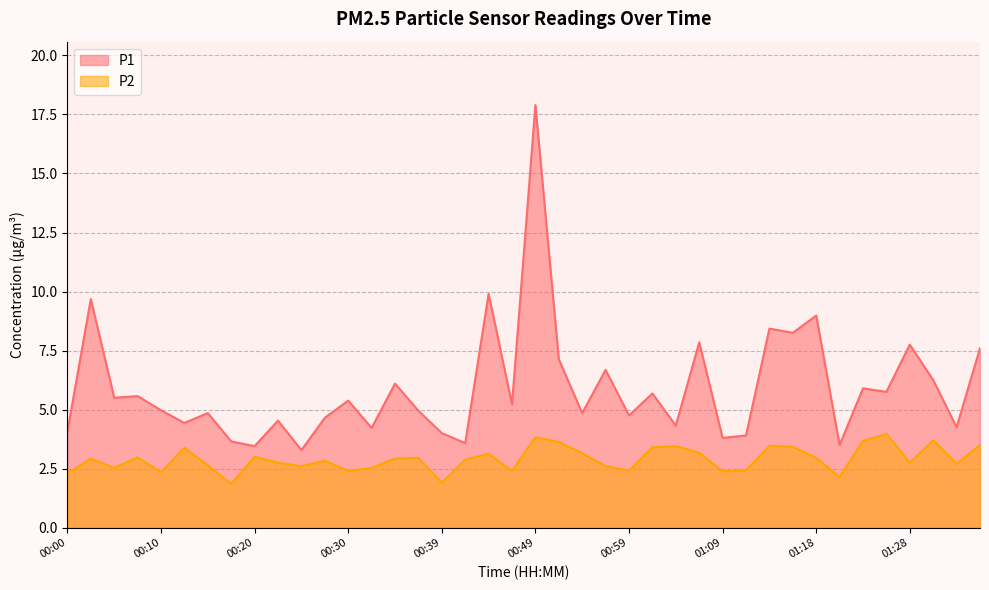

Where is the first local minimum for P1?

00:05